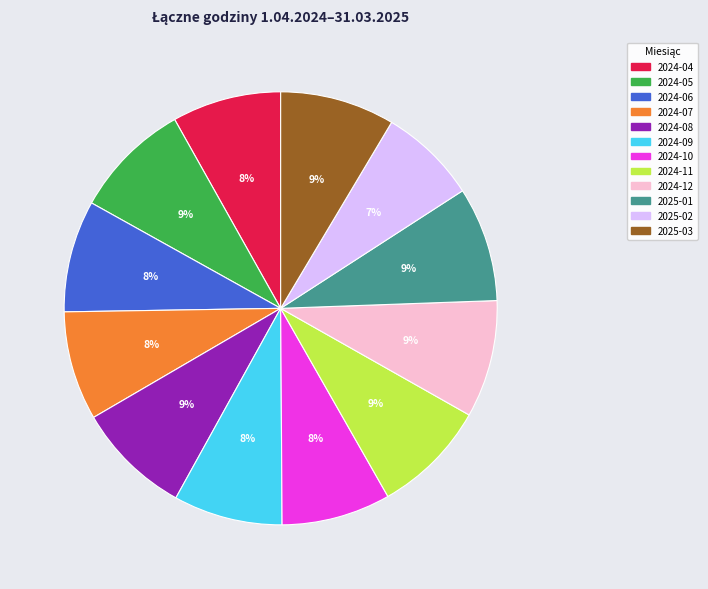

How many segments does this pie chart have?

12